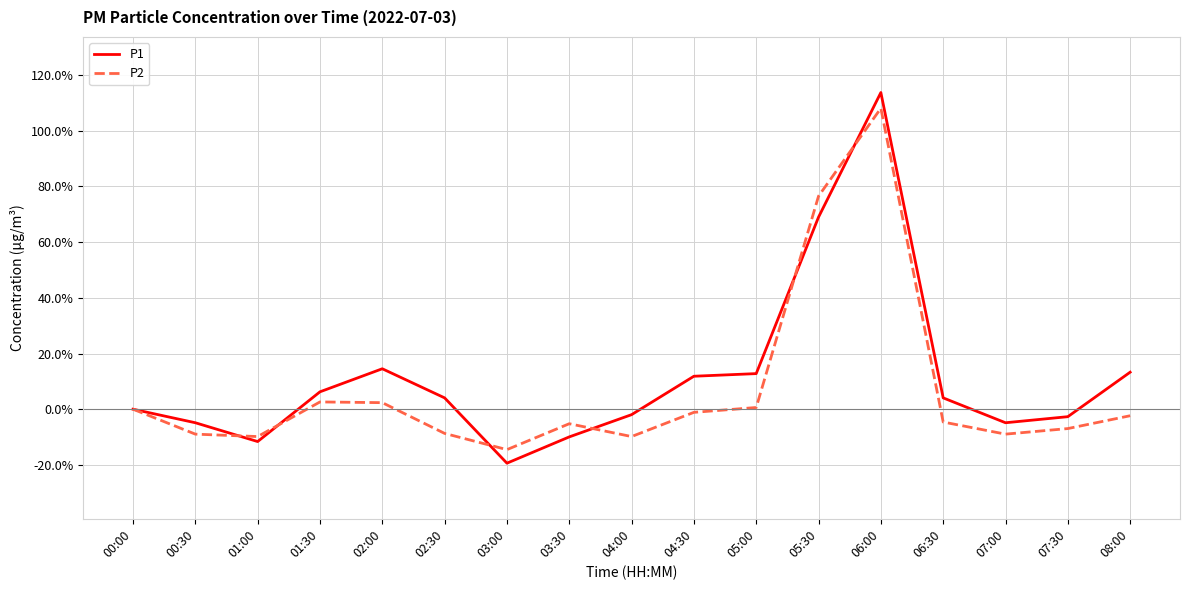

Is it true that P2 equals 76.5 at 05:30?

True